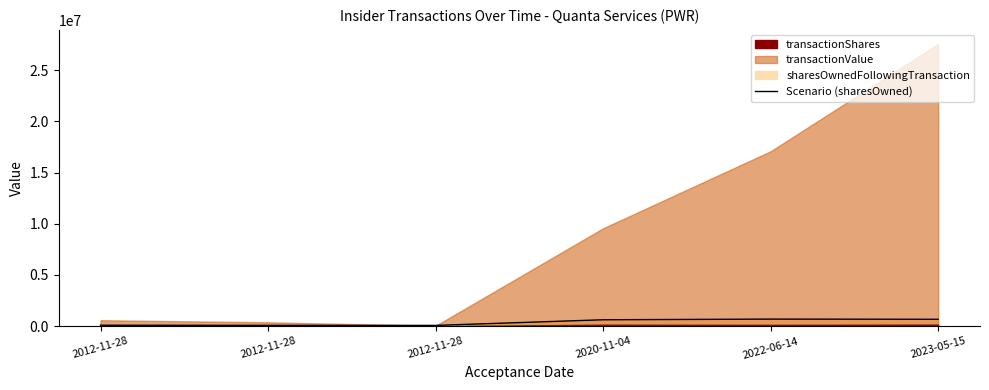

Which has a higher value, 2012-11-28 or 2012-11-28?

2012-11-28